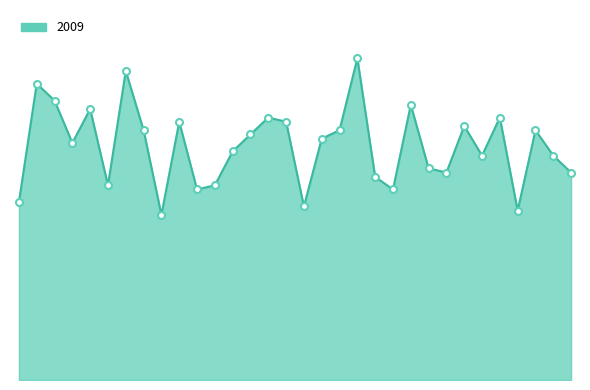

What is the total value across all series at 7?

118